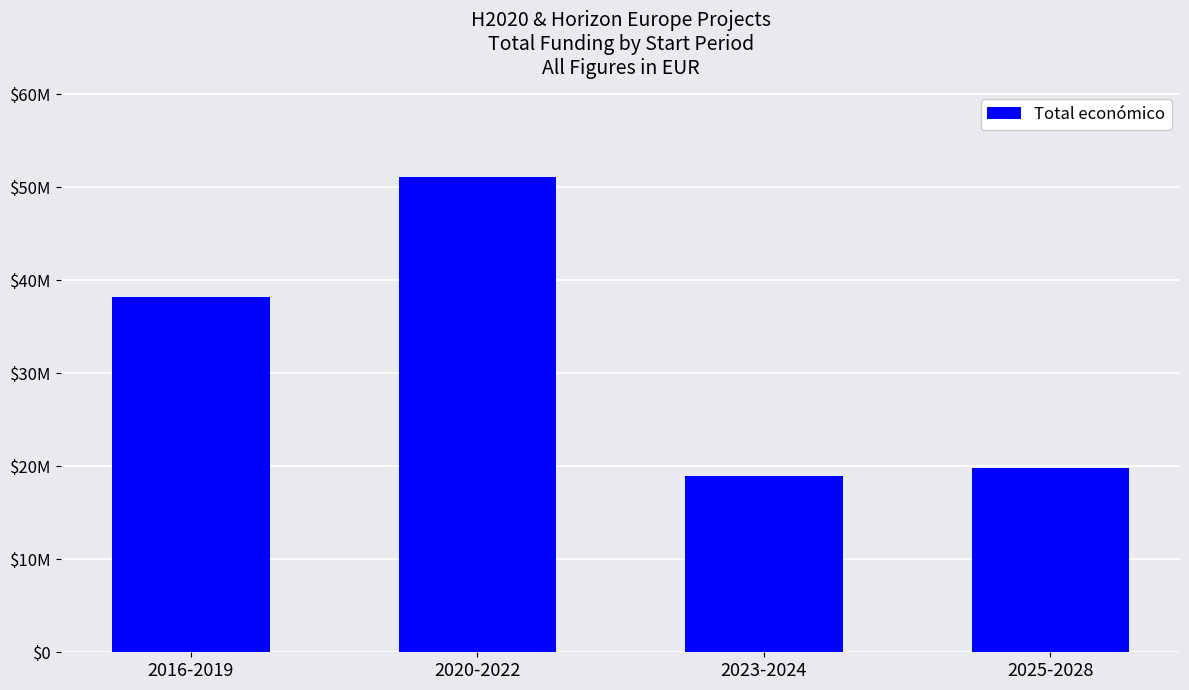

At which label does the data first exceed 38246198?

2020-2022